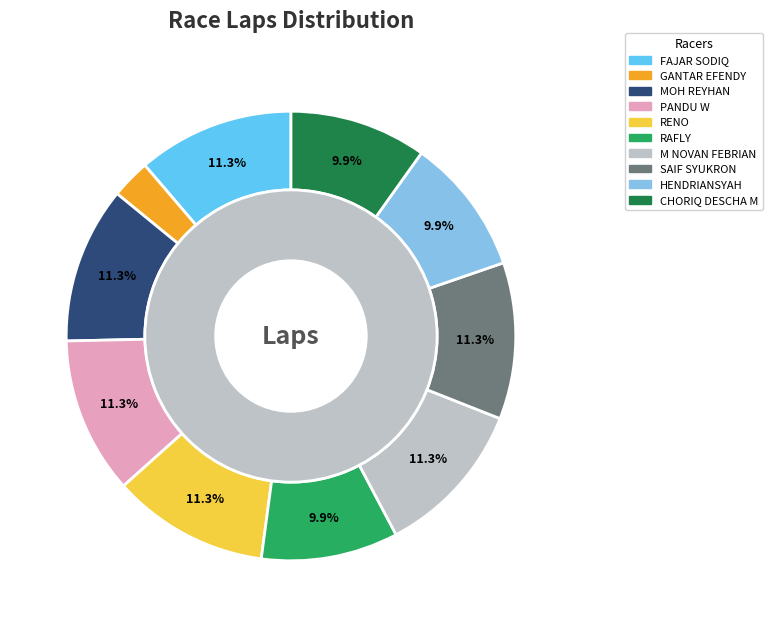

Between CHORIQ DESCHA M and RENO, which is larger?

RENO